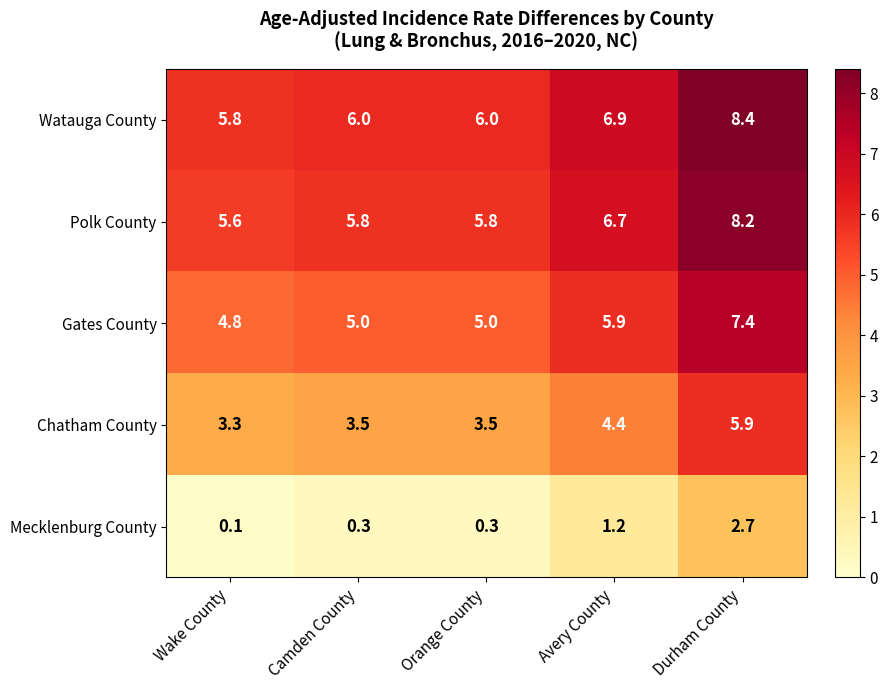

Which series has the largest total across all categories?

Watauga County